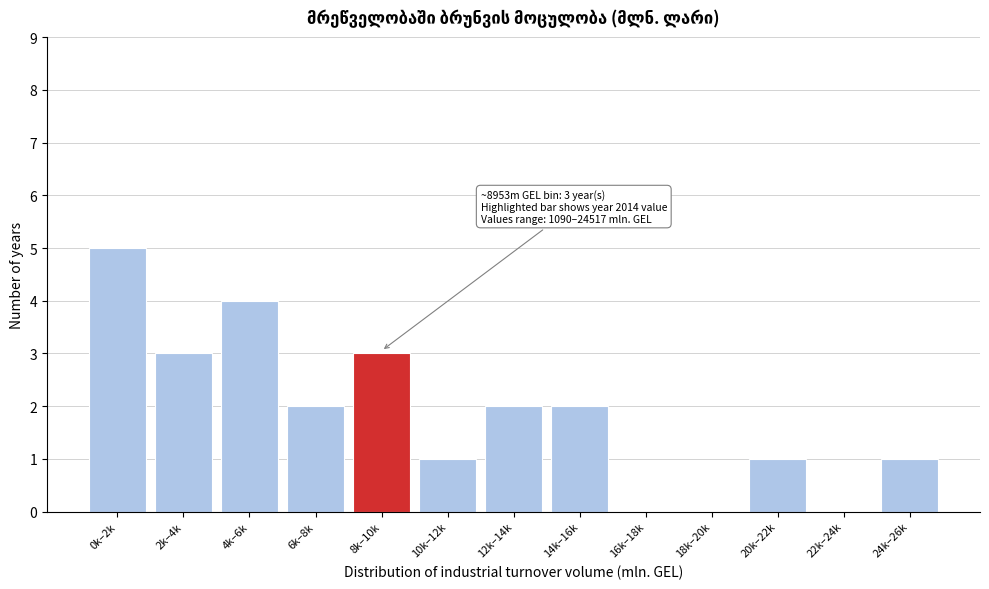

Reading left to right, extract all data points from this chart.

0k–2k=5	2k–4k=3	4k–6k=4	6k–8k=2	8k–10k=3	10k–12k=1	12k–14k=2	14k–16k=2	16k–18k=0	18k–20k=0	20k–22k=1	22k–24k=0	24k–26k=1